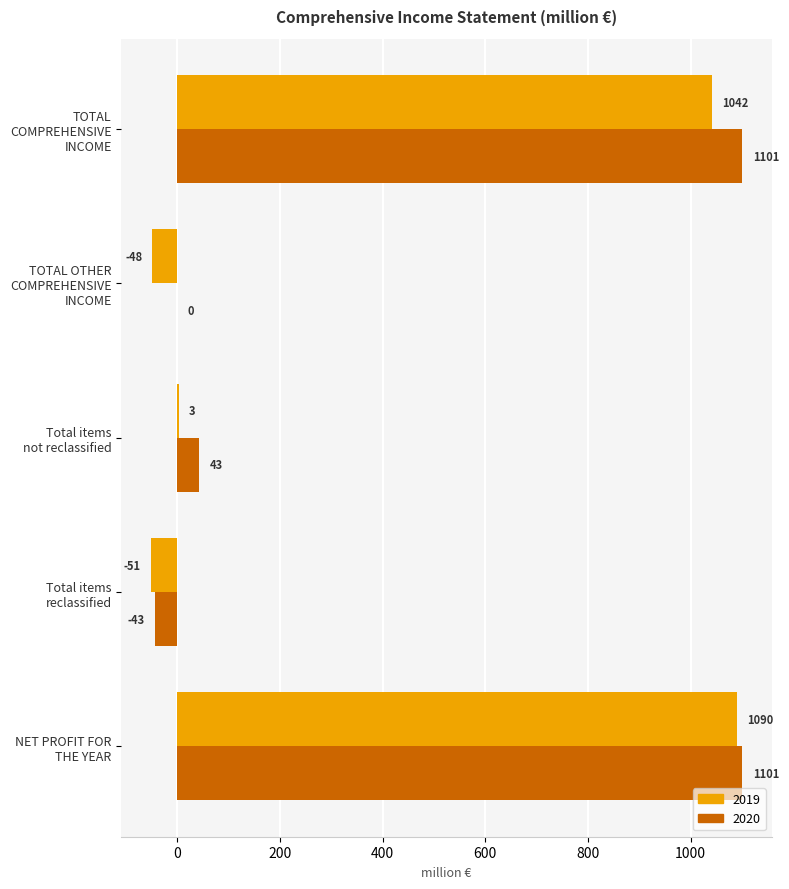

Which series has the largest total across all categories?

2020